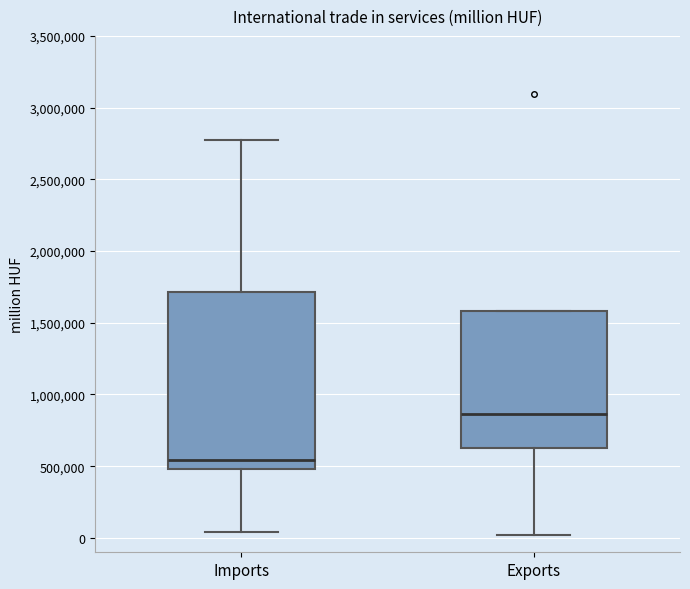

Reading left to right, read every box against the y-axis: the position of its median line, the range the box covers, and the ends of its whiskers. The values are not printed on the chart, so give them approximately, as read against the axis.

Imports: median 550000, box 500000 to 1700000, whiskers 50000 to 2800000
Exports: median 850000, box 600000 to 1600000, whiskers 0 to 1600000